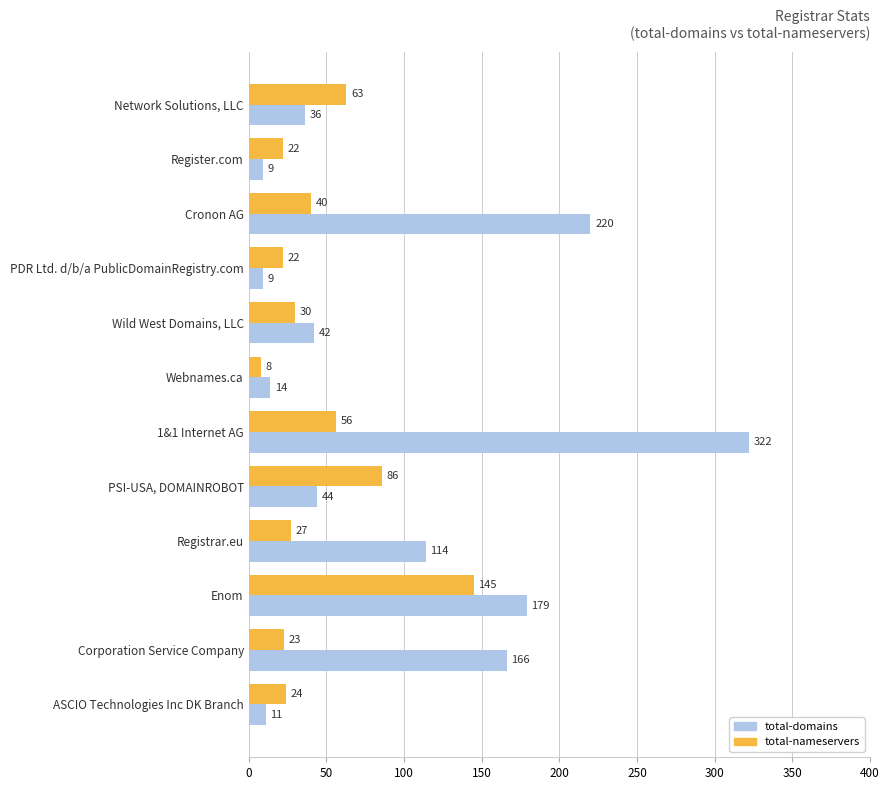

Read the total-domains value at PDR Ltd. d/b/a PublicDomainRegistry.com, to the nearest 5.

10